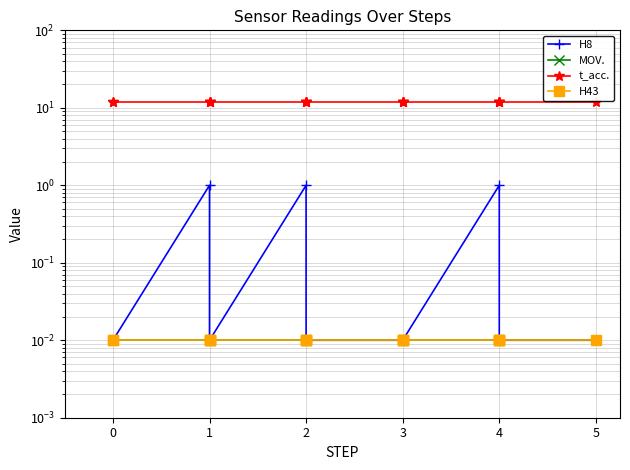

Is it true that t_acc. equals 12.0 at 1?

True